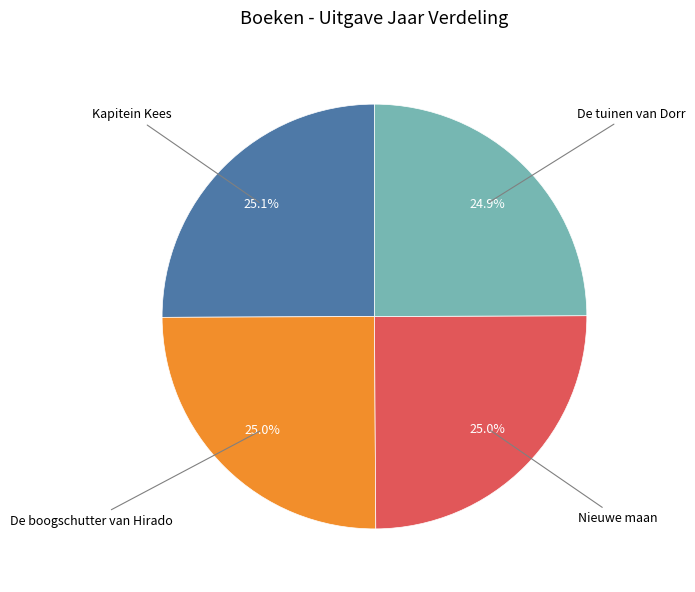

Is there any slice that represents more than half of the pie?

No